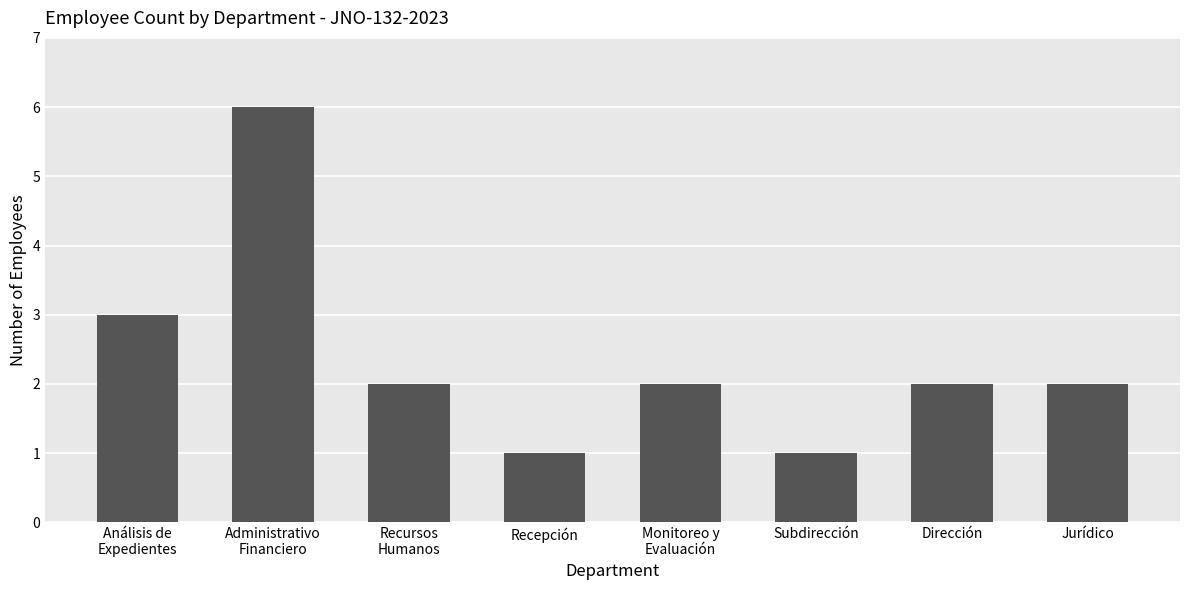

Which category has the highest value across all series?

Administrativo
Financiero